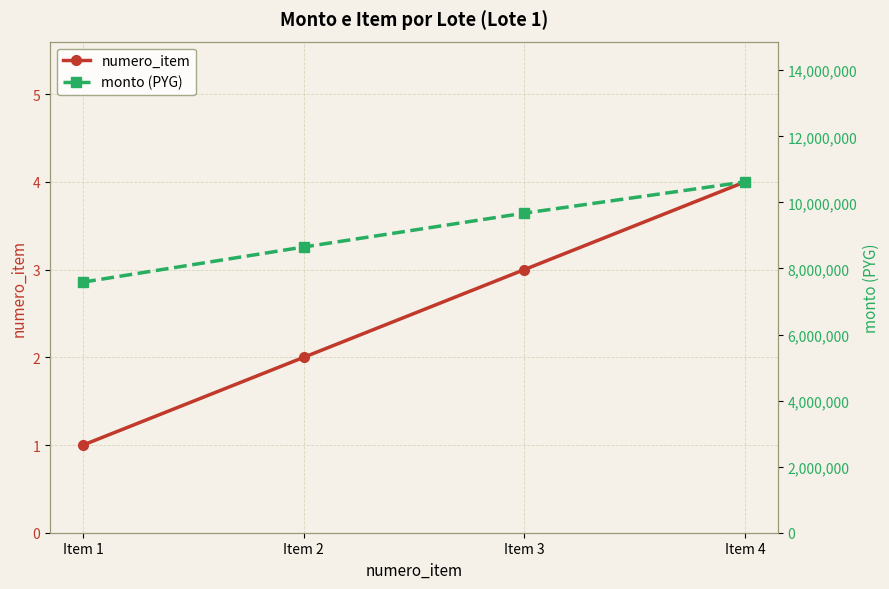

At which category is the sum across all series the highest?

Item 4